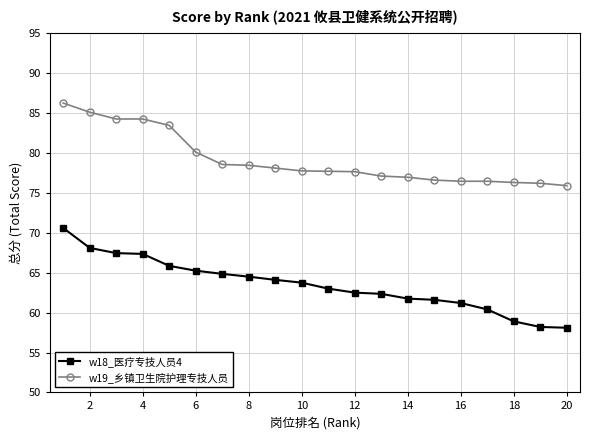

What is the lowest value of the w18_医疗专技人员4 series?

58.1